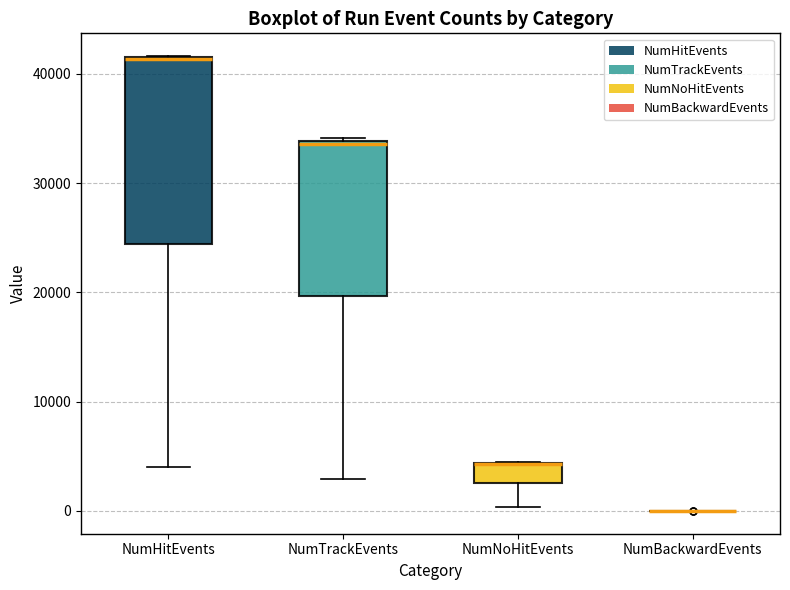

Reading left to right, read every box against the y-axis: the position of its median line, the range the box covers, and the ends of its whiskers. The values are not printed on the chart, so give them approximately, as read against the axis.

NumHitEvents: median 41000 (drawn on the box's upper edge), box 24000 to 42000, whiskers 4000 to 42000
NumTrackEvents: median 34000, box 20000 to 34000, whiskers 3000 to 34000
NumNoHitEvents: median 4000 (drawn on the box's upper edge), box 3000 to 4000, whiskers 0 to 4000
NumBackwardEvents: box collapsed to a line at 0, whiskers 0 to 0